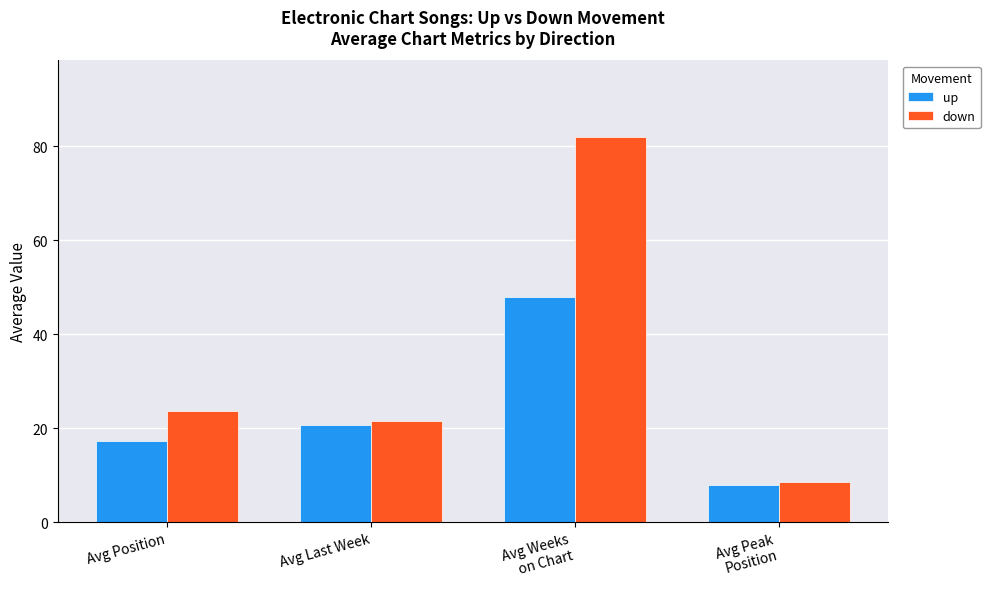

List the series in order of their overall mean, highest first.

down, up